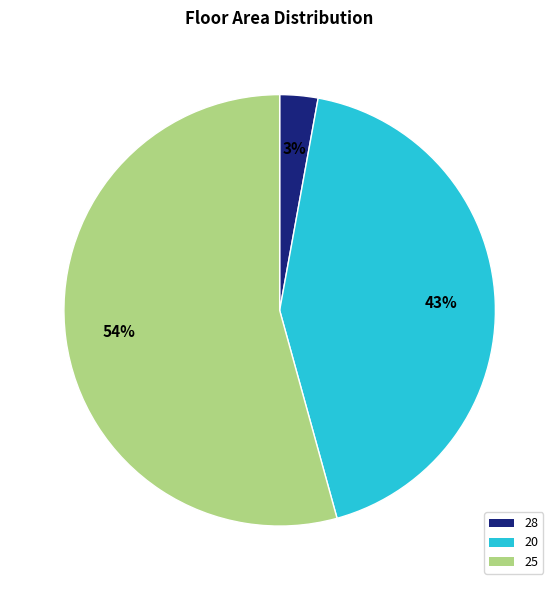

What percentage is the 28 slice, to the nearest percent?

3%